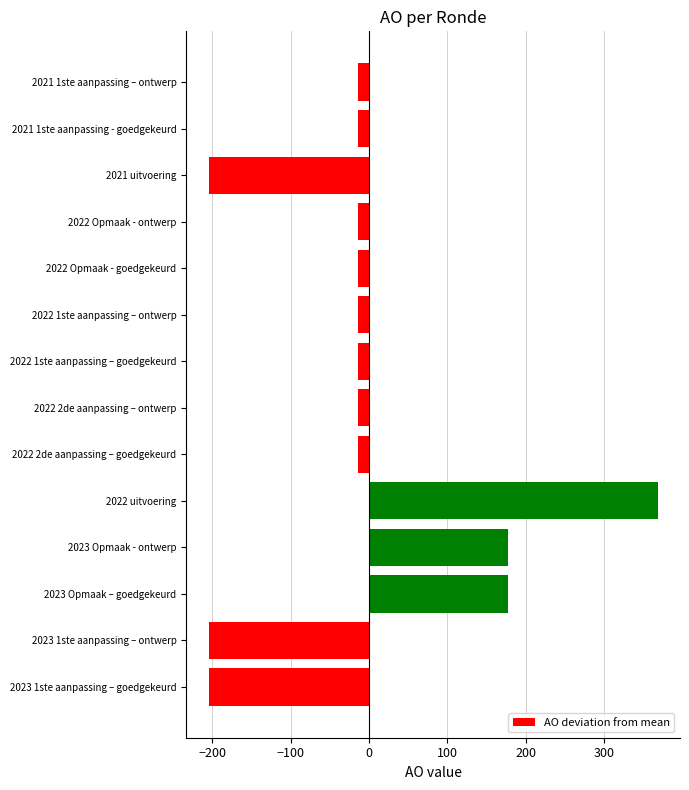

How many bars are there in total?

14